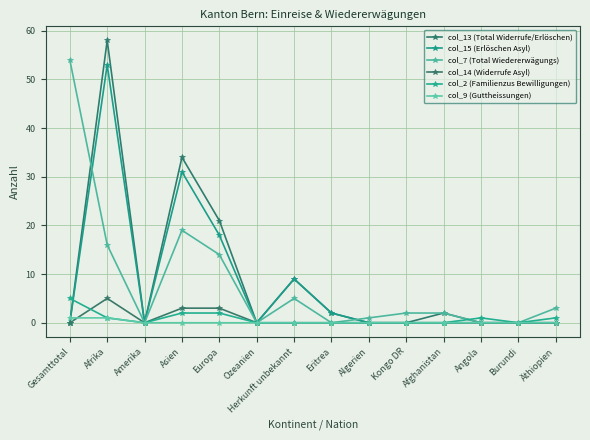

At which category does col_15 (Erlöschen Asyl) reach its first local peak?

Afrika